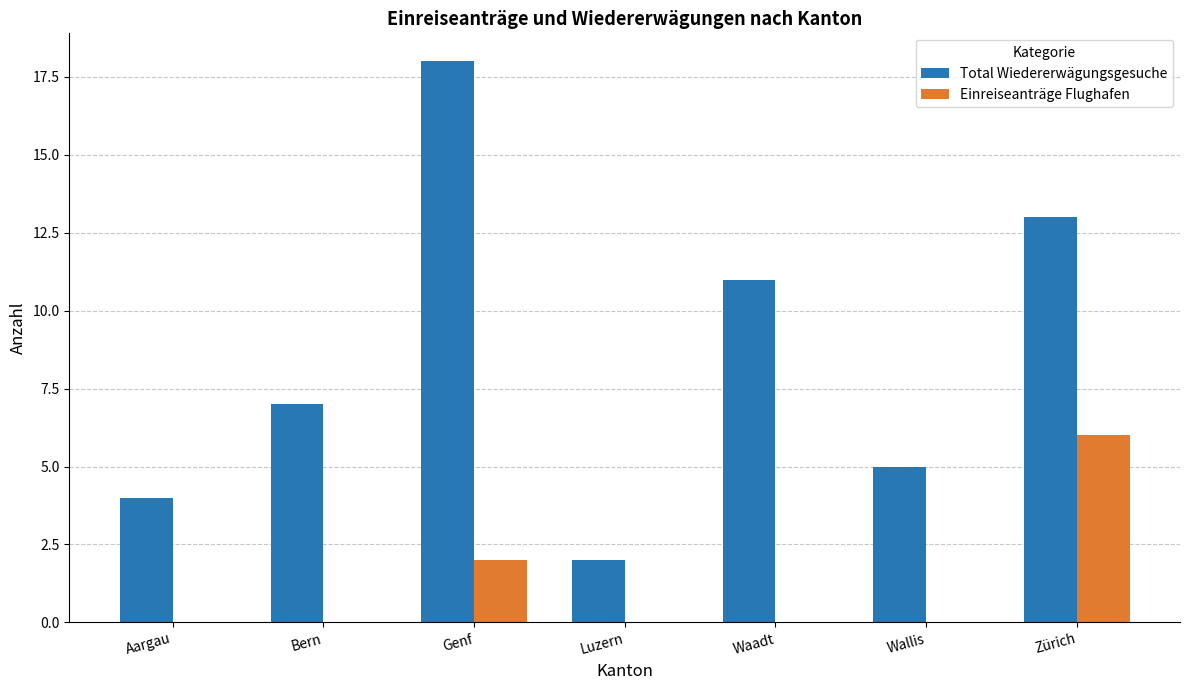

What is the sum of all Einreiseanträge Flughafen values?

8